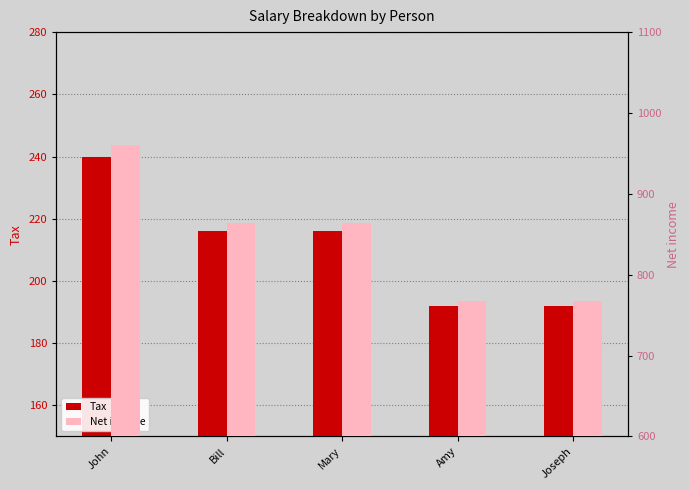

What is the total value across all series at Bill?

1080